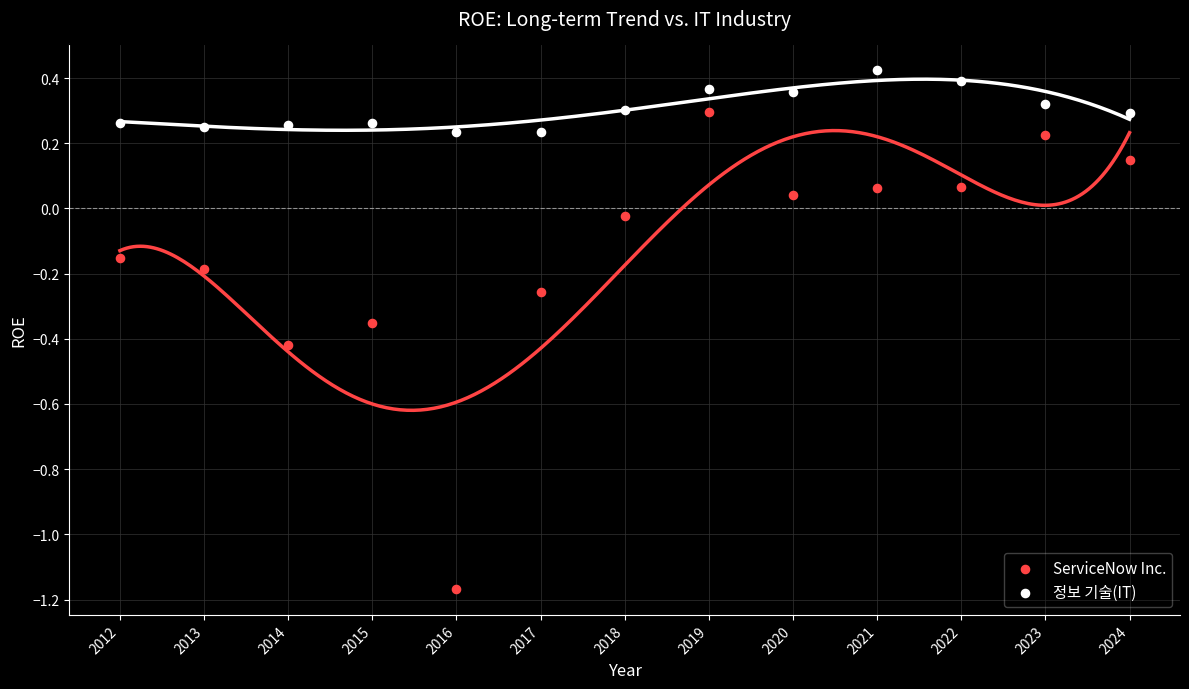

Which series reaches the minimum Y coordinate?

ServiceNow Inc.